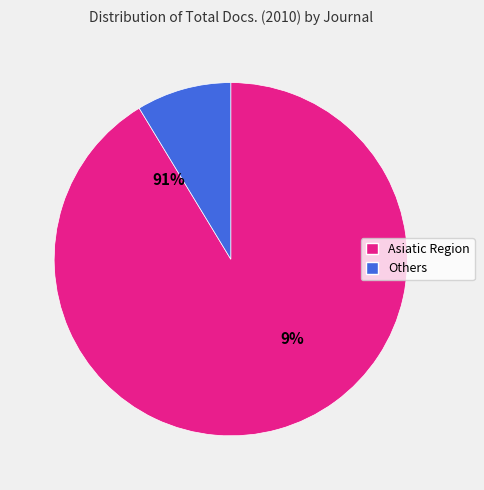

The Bioorganicheskaya Khimiya slice represents 12% of the pie. True or false?

False